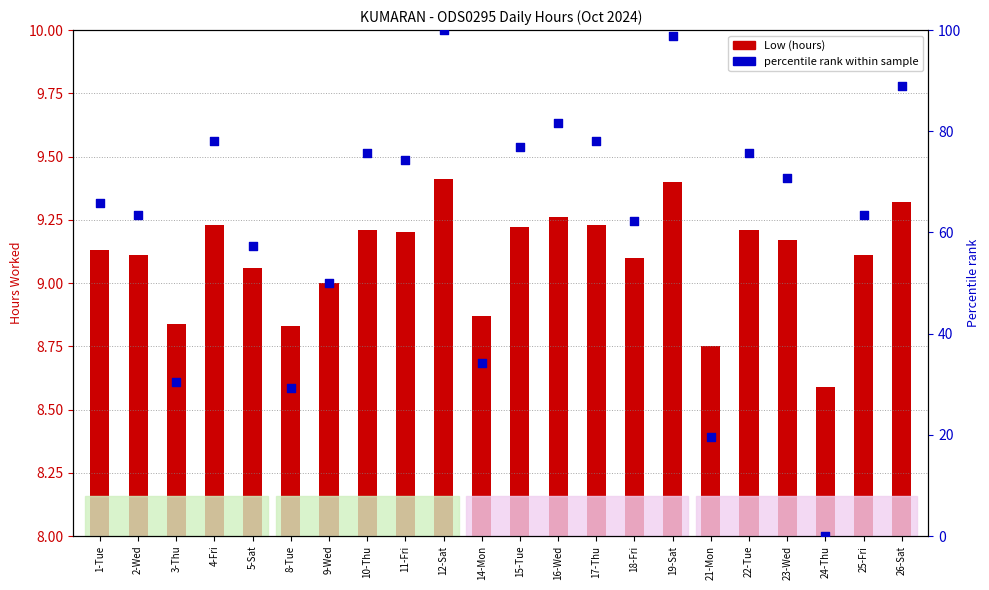

Which series has the widest spread of Y values?

percentile rank